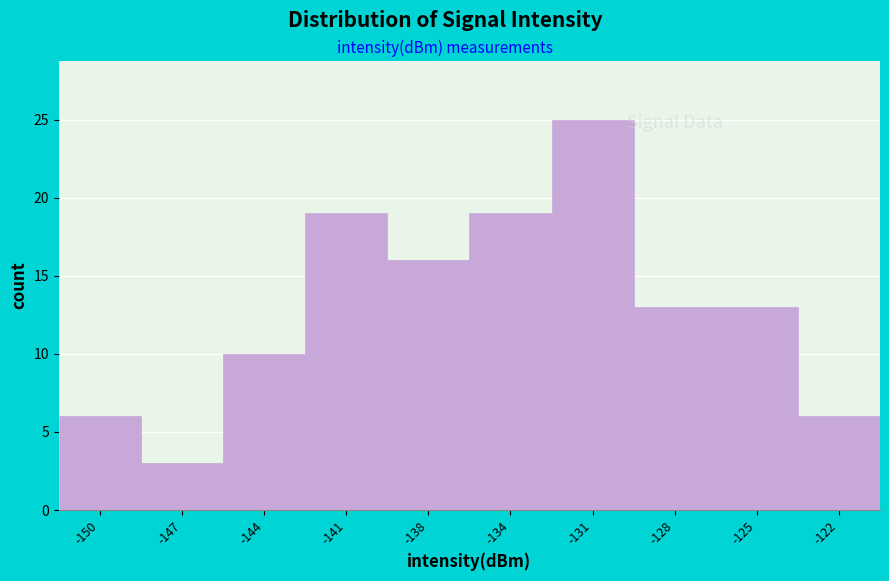

Reading left to right, list all the values displayed in this chart.

6	3	10	19	16	19	25	13	13	6